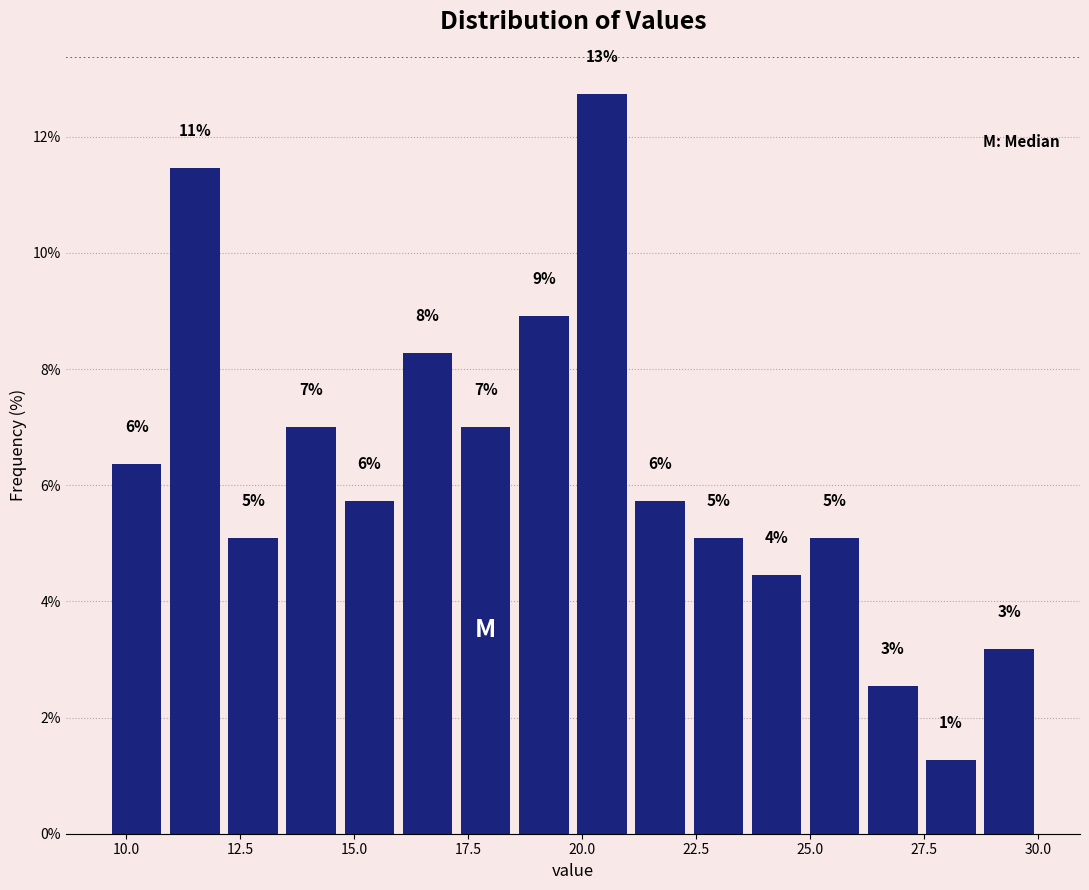

Read against the x-axis, roughly where is the centre of the tallest bar?

20.5